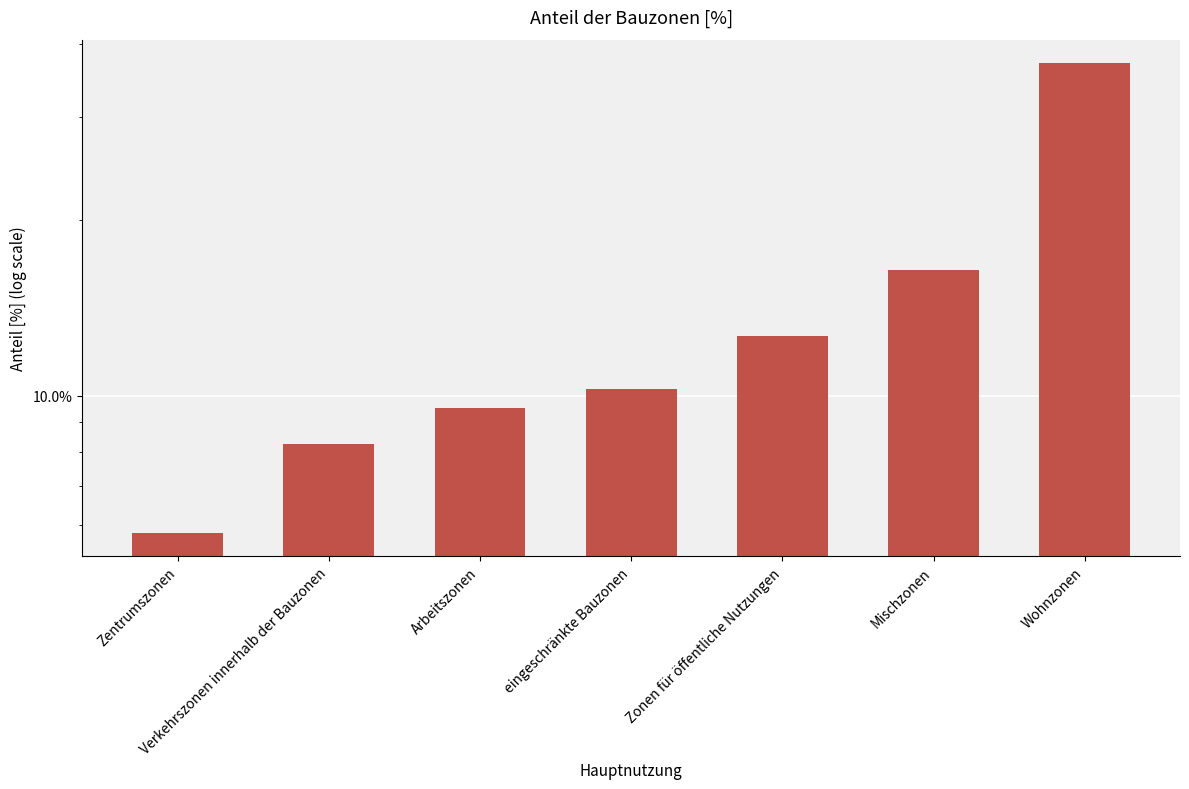

Count the number of categories in the chart.

7